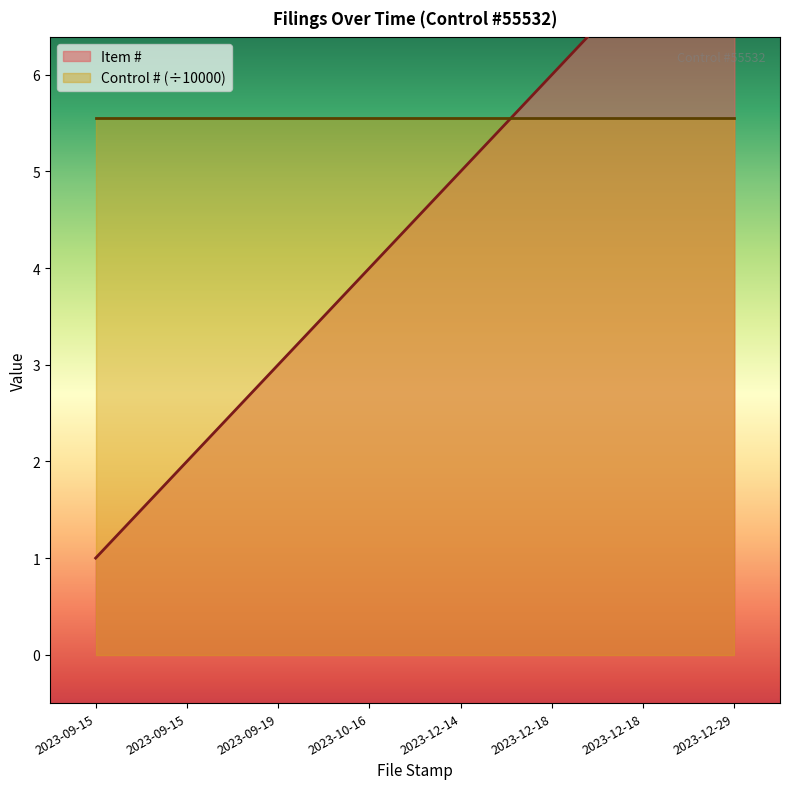

At which label is the value closest to 4?

2023-10-16